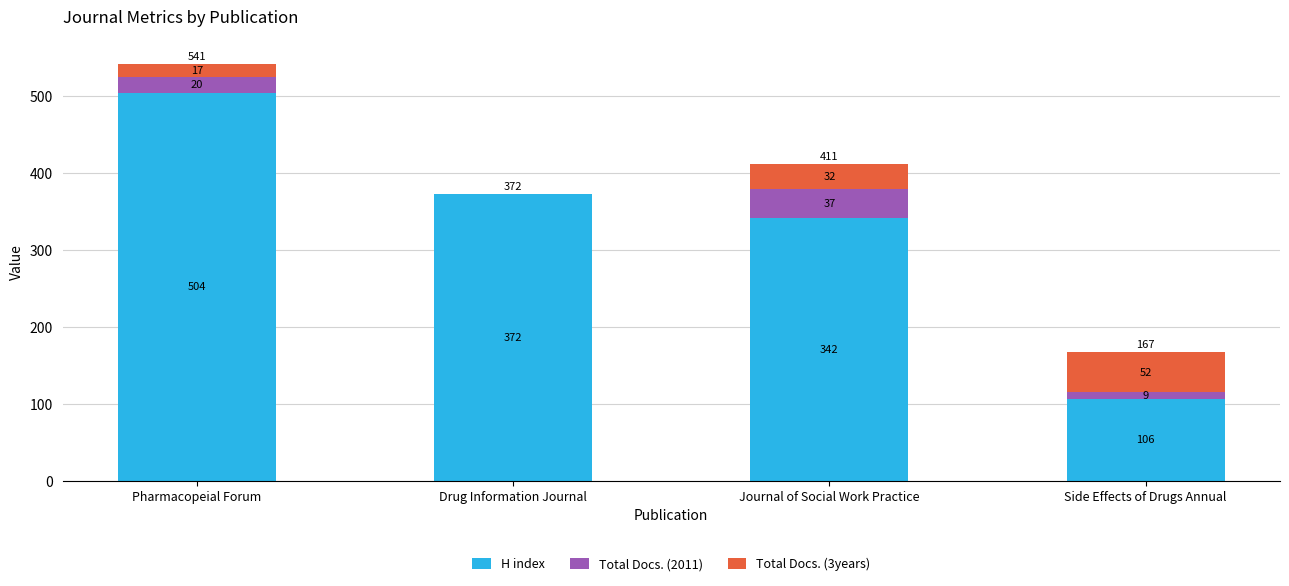

Reading left to right, transcribe the values for H index.

Pharmacopeial Forum=504	Drug Information Journal=372	Journal of Social Work Practice=342	Side Effects of Drugs Annual=106